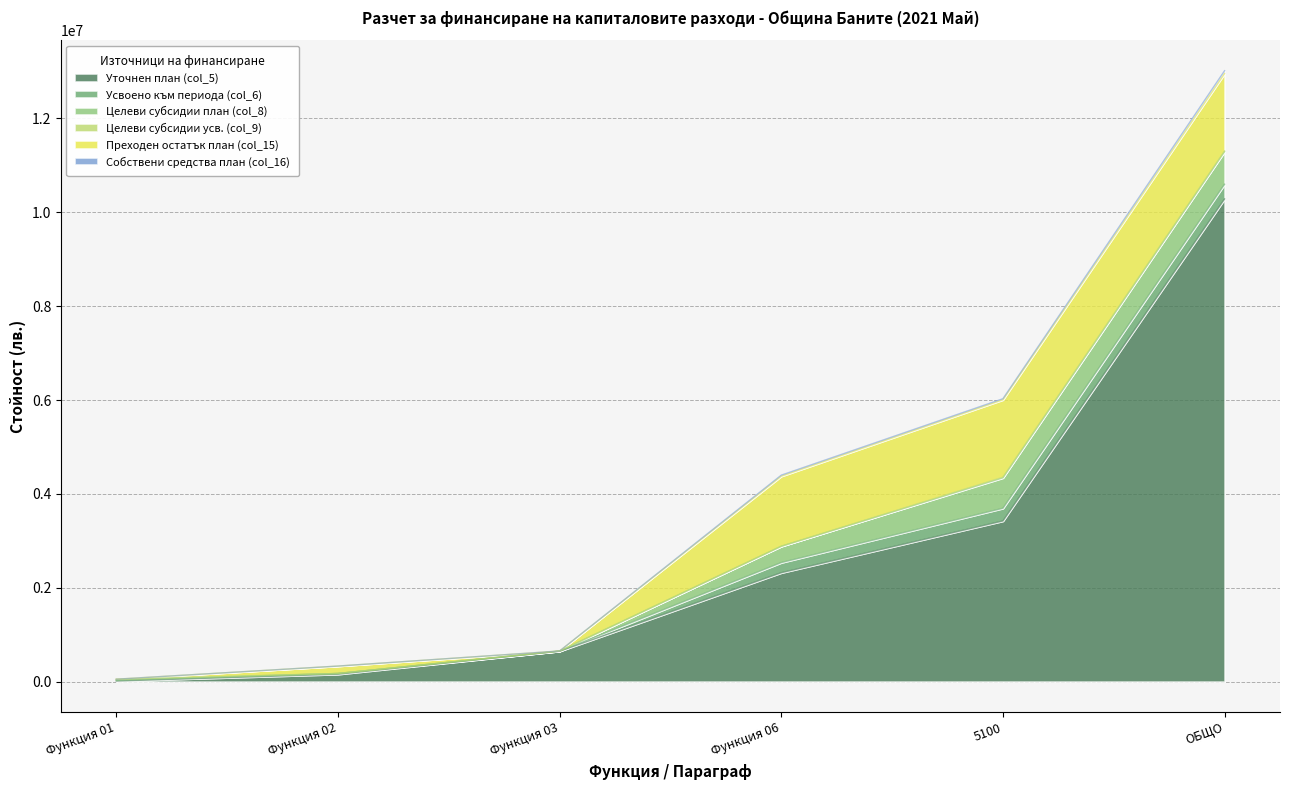

What position from the left is 5100?

5